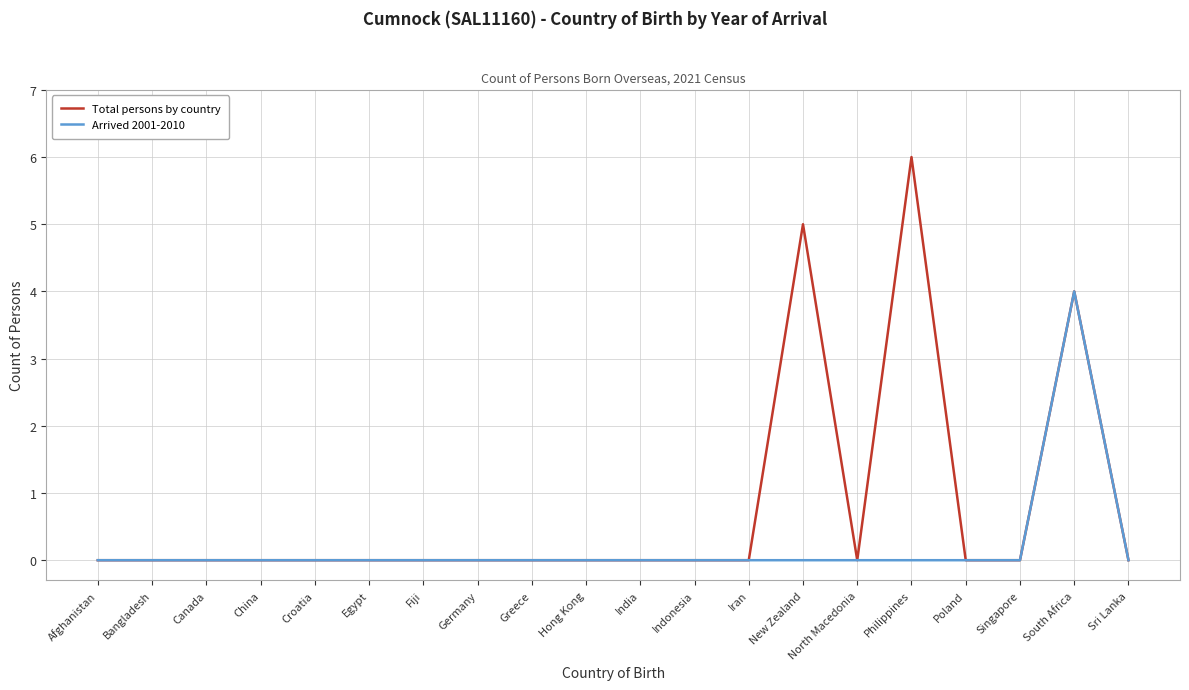

Where is Total persons by country nearest to the value 3?

South Africa